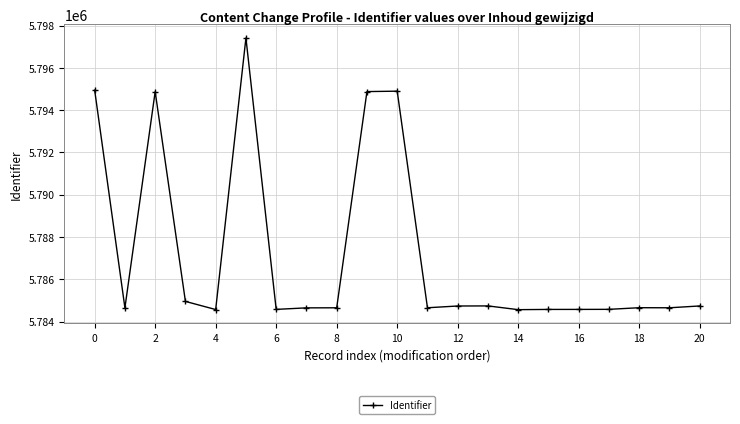

What is the sum of all values?

121531517